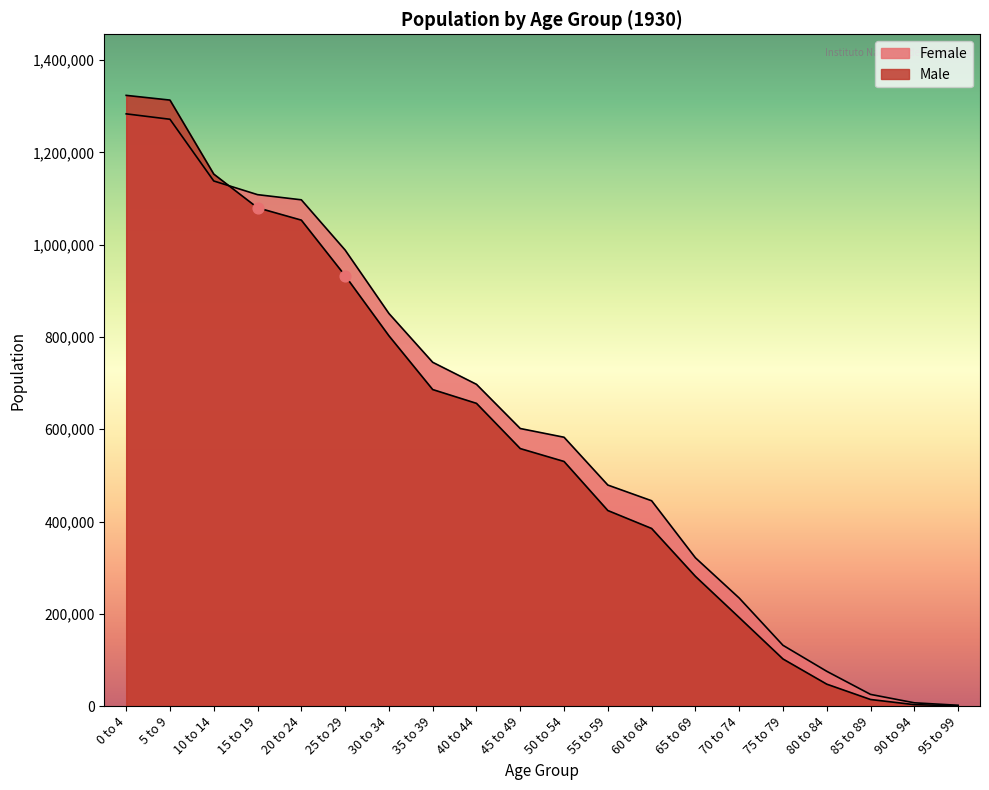

At how many categories does at least one series exceed 660159?

9